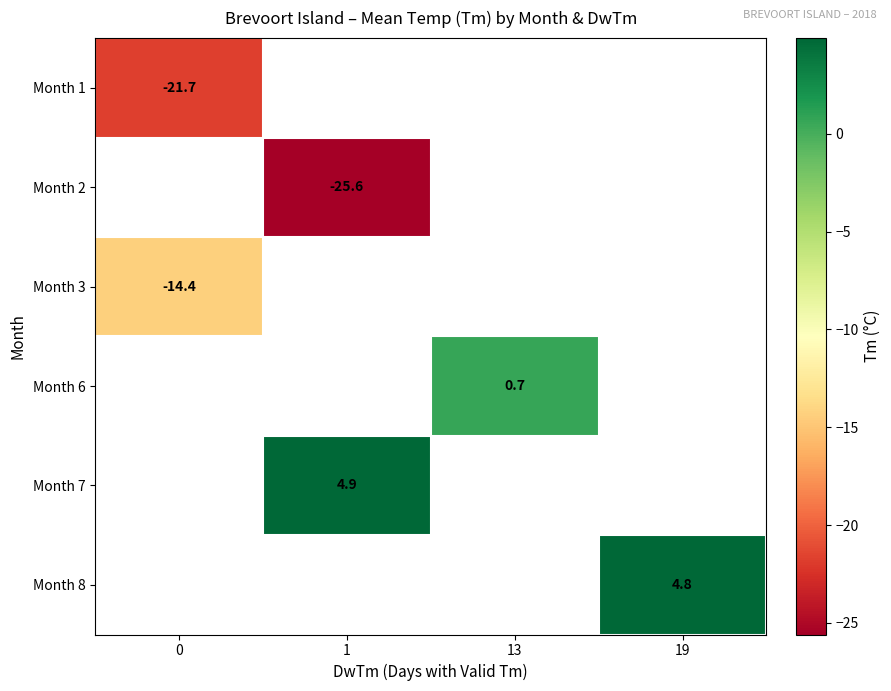

Is it true that Month 8 equals 2.4 at 19?

False